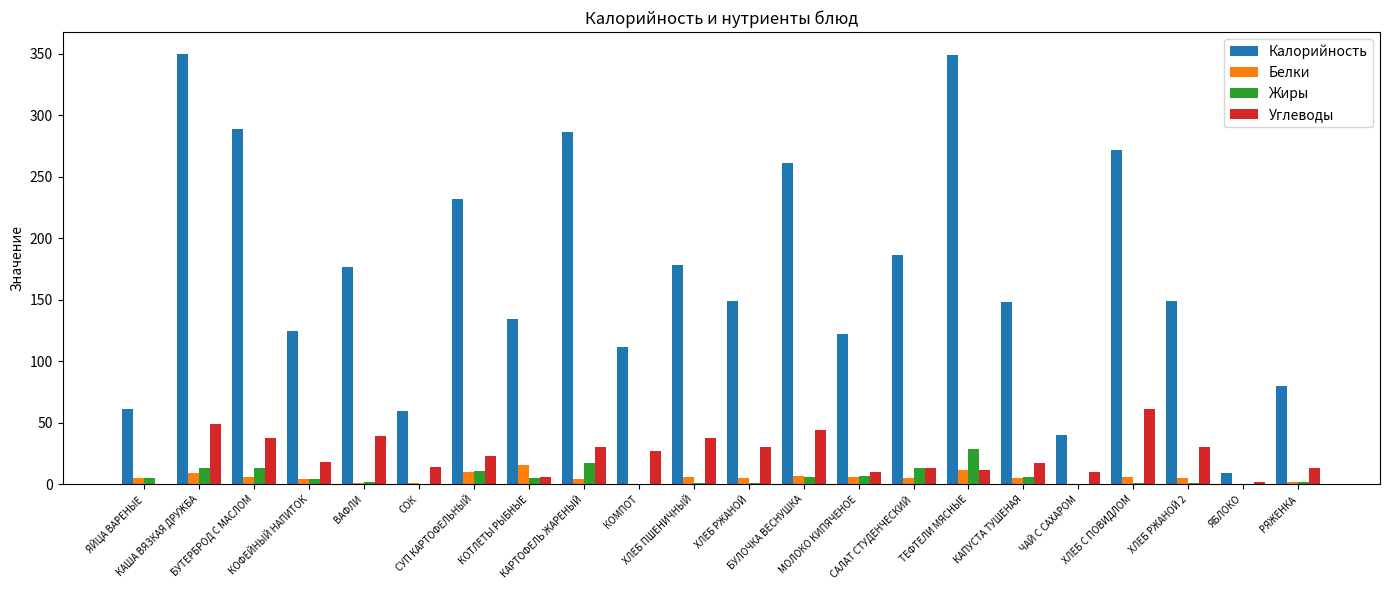

What are all the series names shown in the legend?

Калорийность, Белки, Жиры, Углеводы